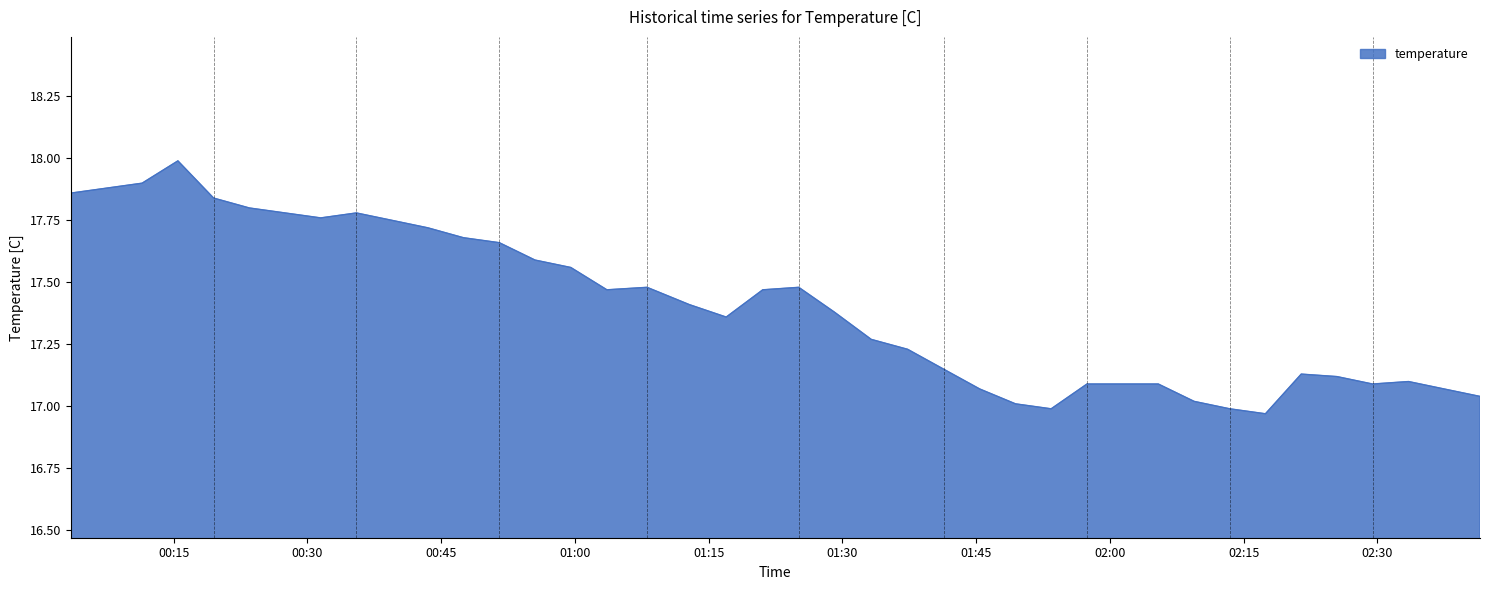

What is the difference between the maximum and minimum values?

1.0